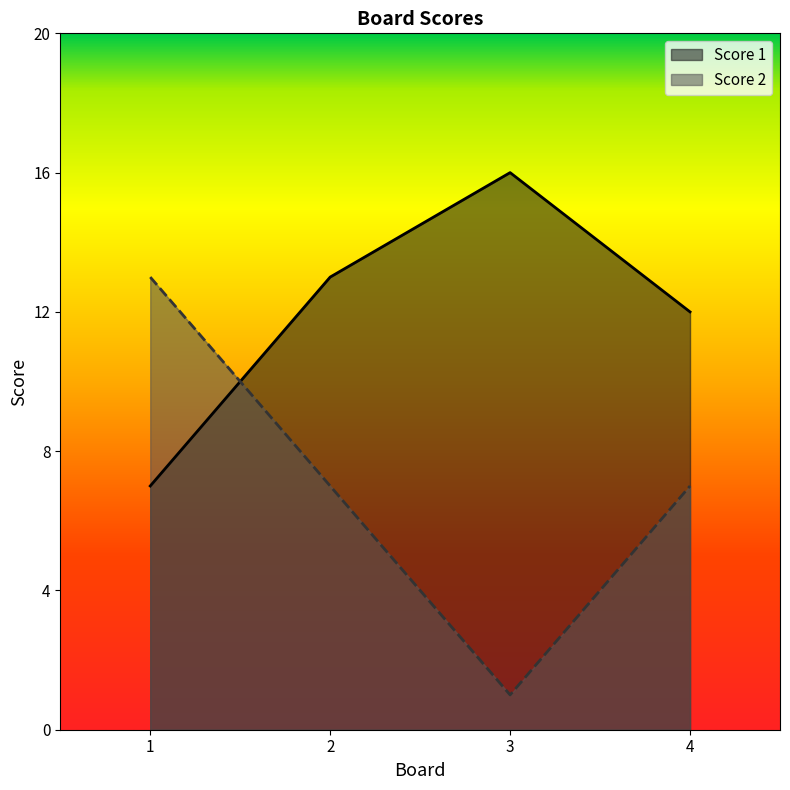

At which category is the sum across all series the highest?

1